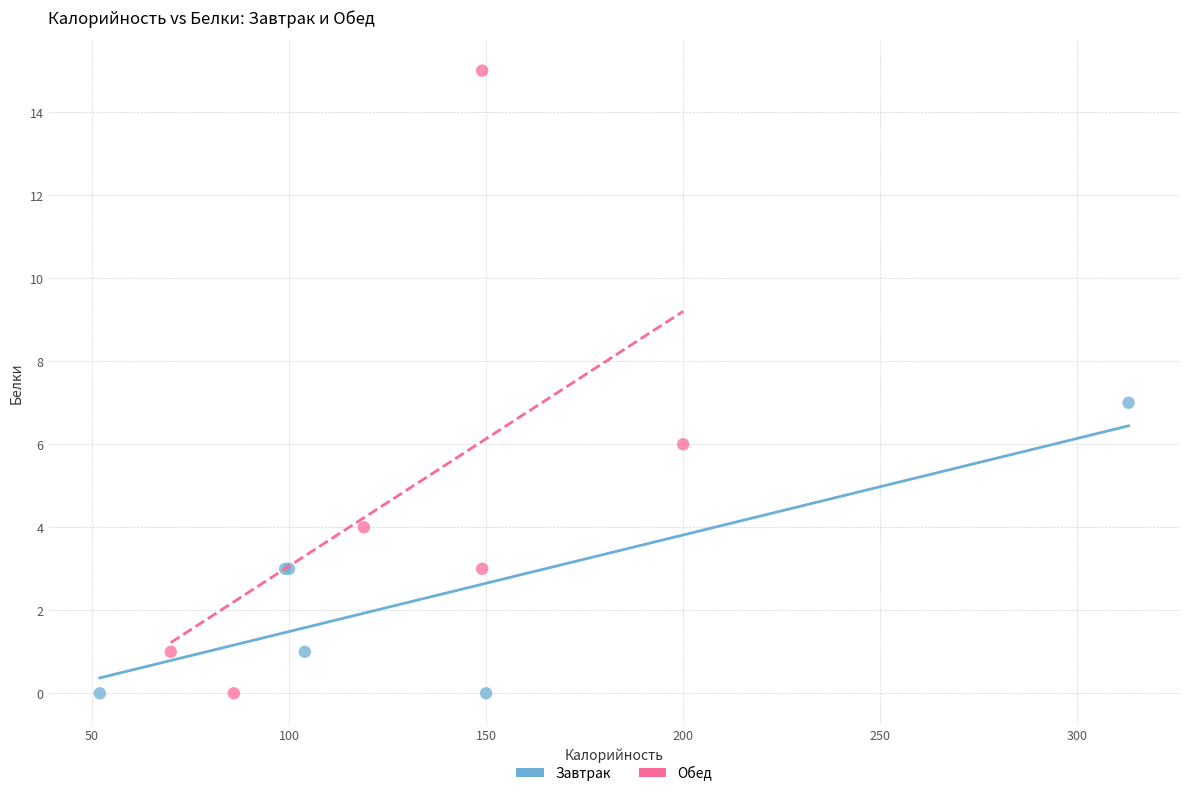

Which series has the widest spread of Y values?

Обед